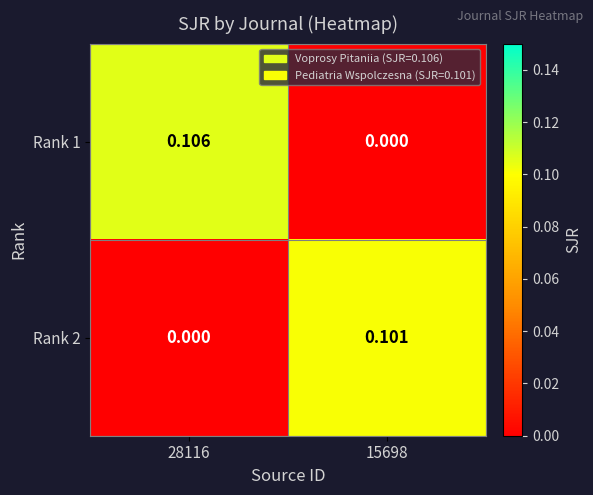

What is the maximum value shown in the chart?

0.1